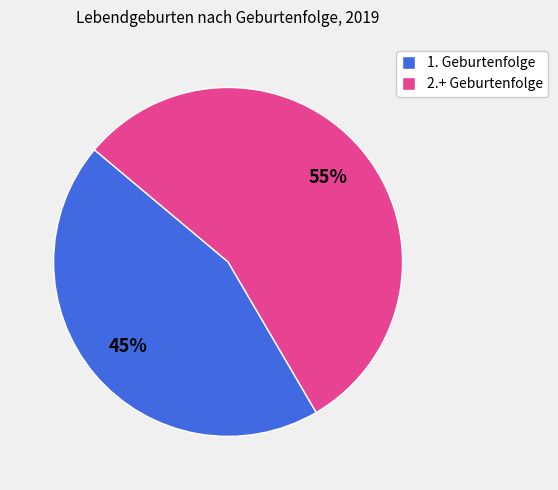

Do 2.+ Geburtenfolge and 1. Geburtenfolge together represent more than half of the pie?

Yes